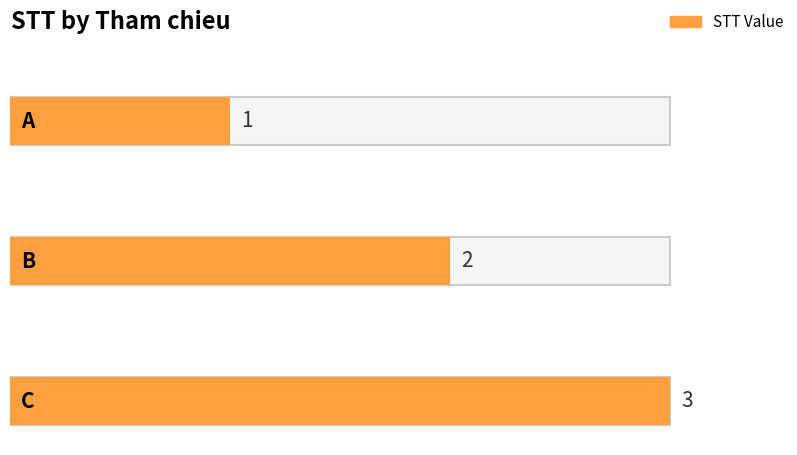

Reading left to right, what are all the values shown in this chart?

A=1	B=2	C=3